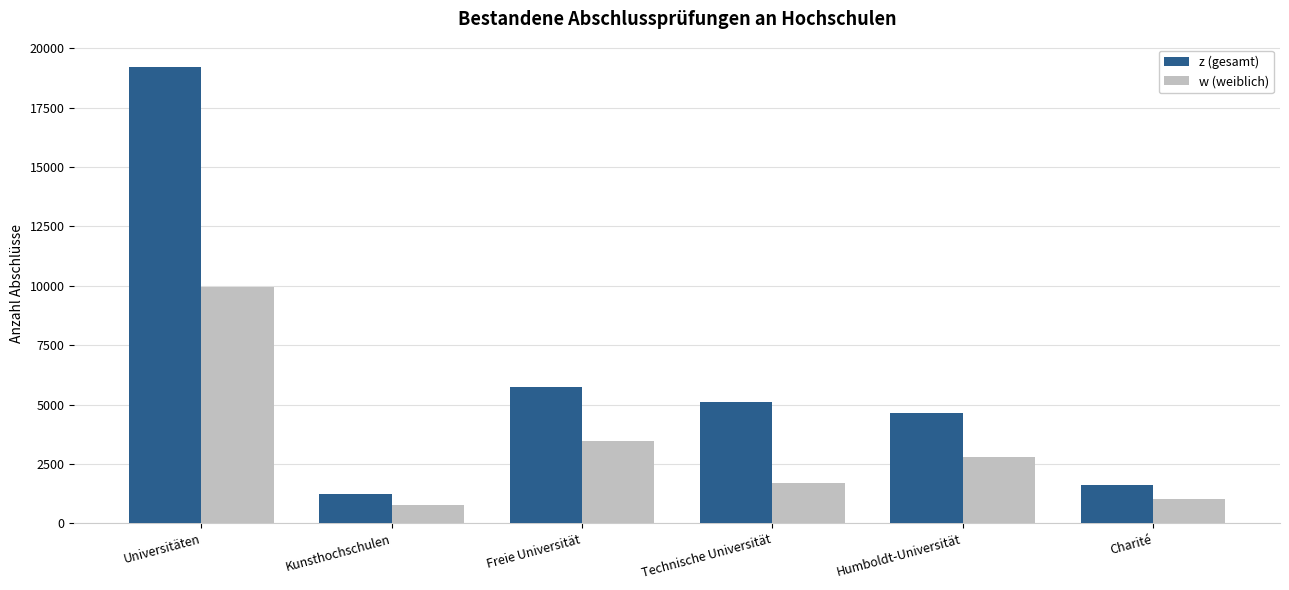

Count the number of categories in the chart.

6